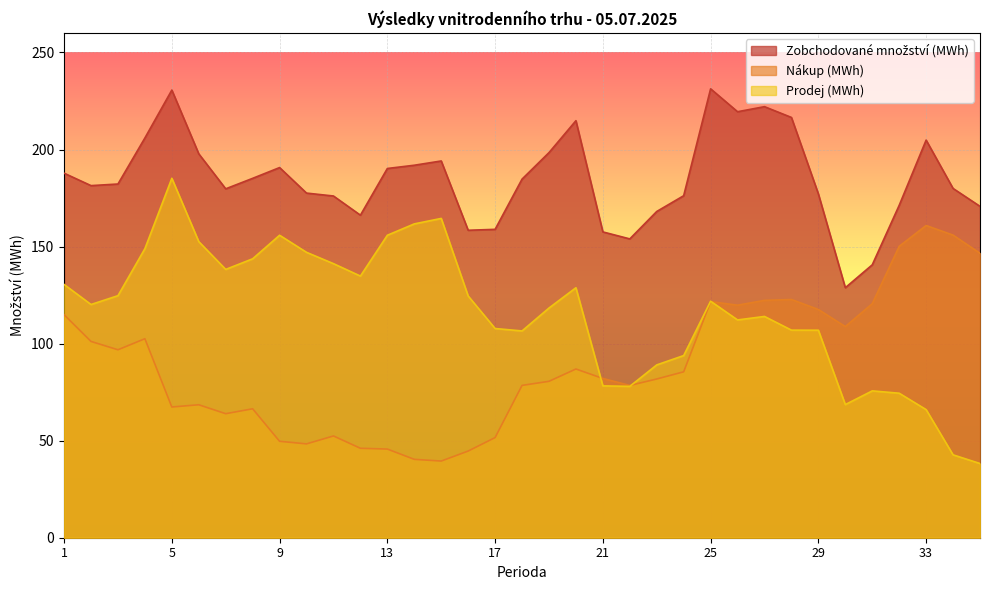

Rank the series at 23 from highest to lowest value.

Zobchodované množství (MWh), Prodej (MWh), Nákup (MWh)